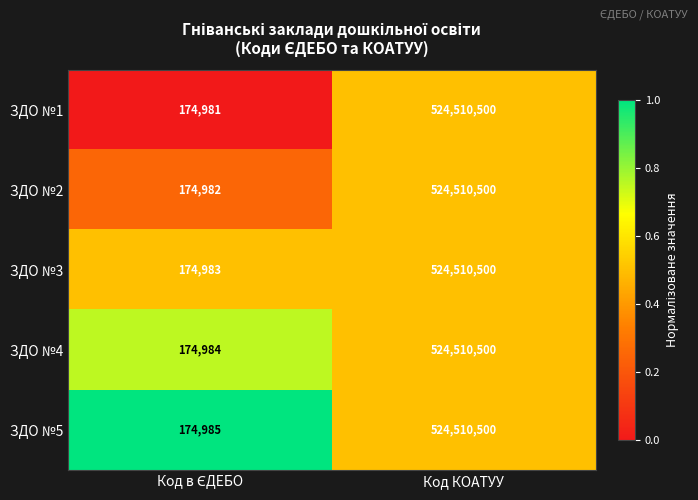

Reading left to right, extract all data points from this chart.

ЗДО №1: 174981	524510500
ЗДО №2: 174982	524510500
ЗДО №3: 174983	524510500
ЗДО №4: 174984	524510500
ЗДО №5: 174985	524510500